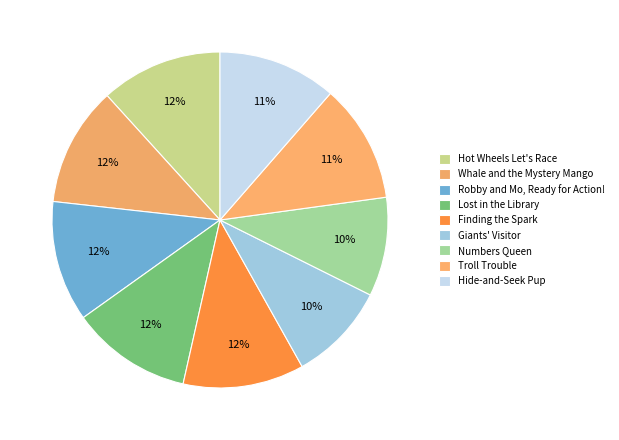

Count the number of slices in the pie.

9